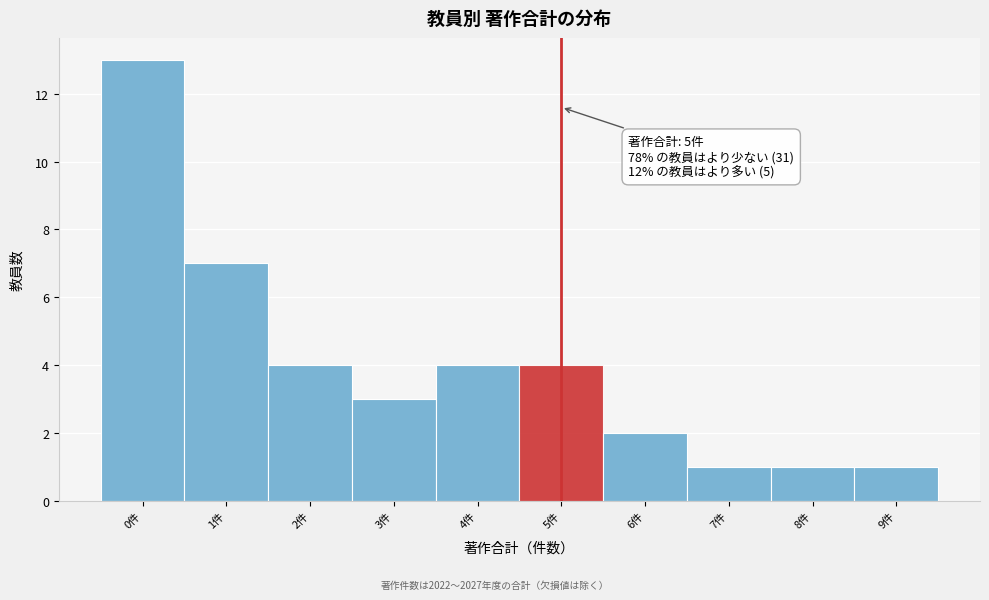

Over which range of the x-axis is the bar tallest?

-0.5 to 0.5